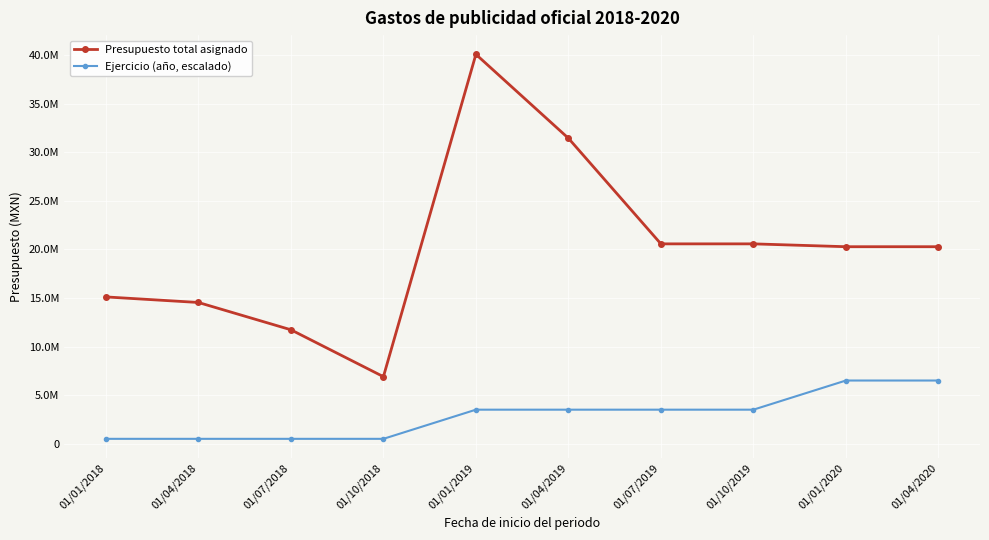

Does the chart have visible grid lines?

Yes